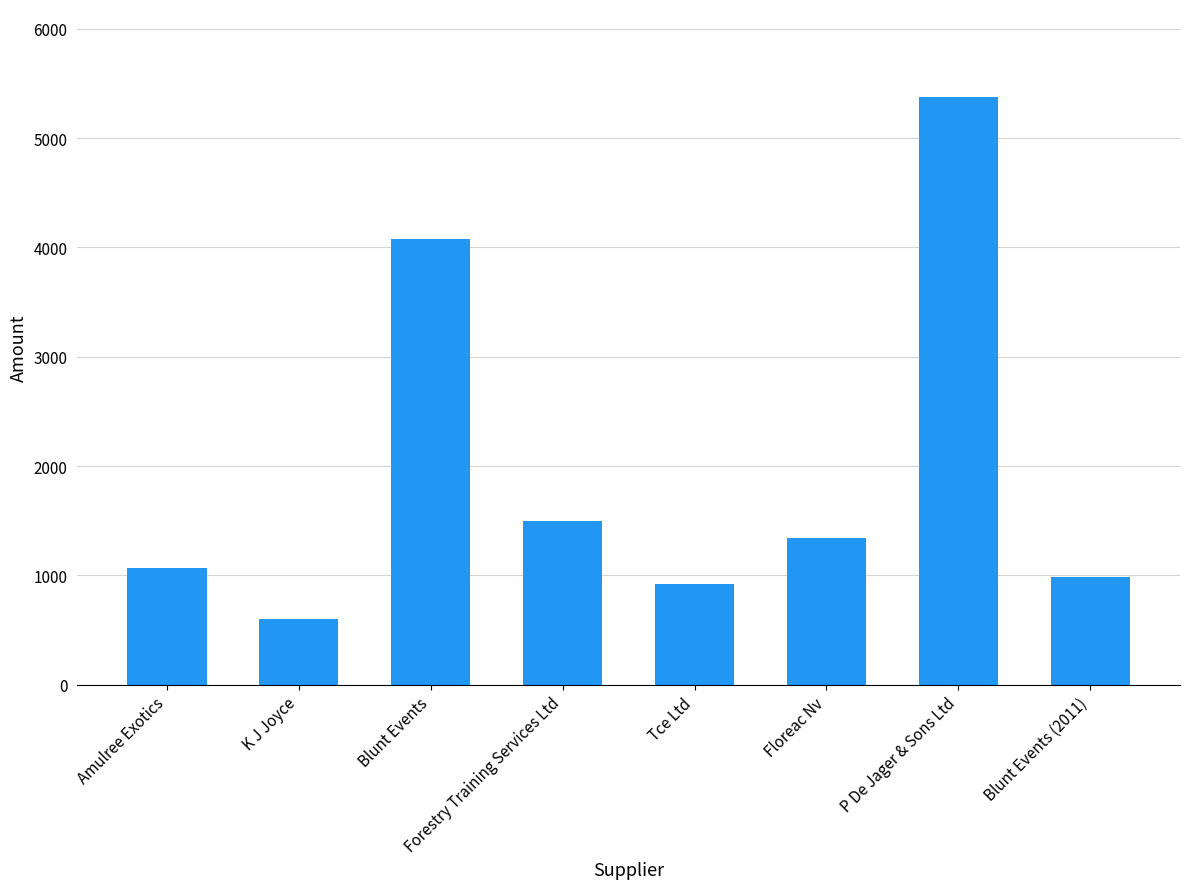

What is the label of the 2nd bar from the left?

K J Joyce